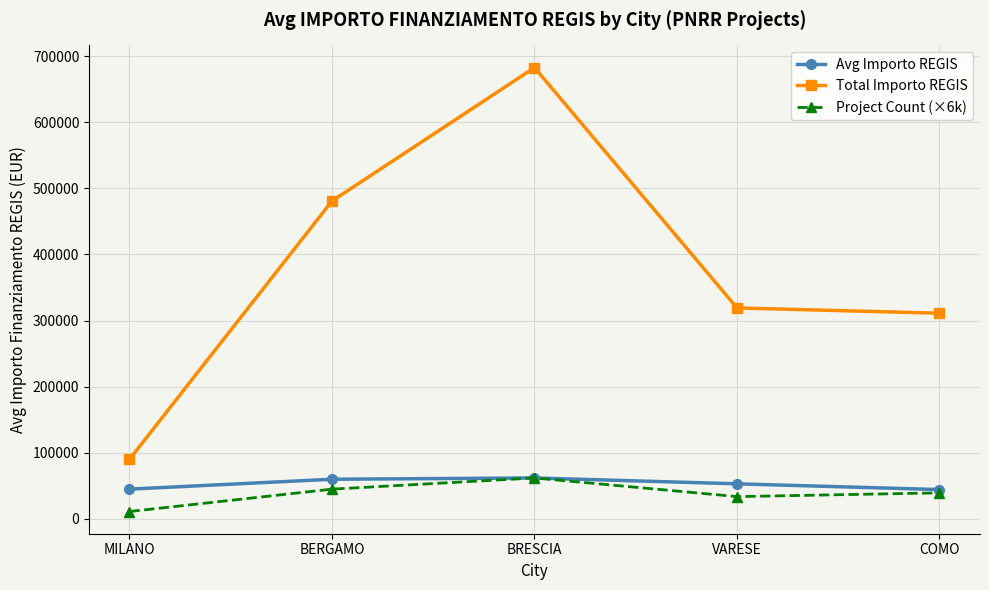

Which series has the widest spread of values?

Total Importo REGIS